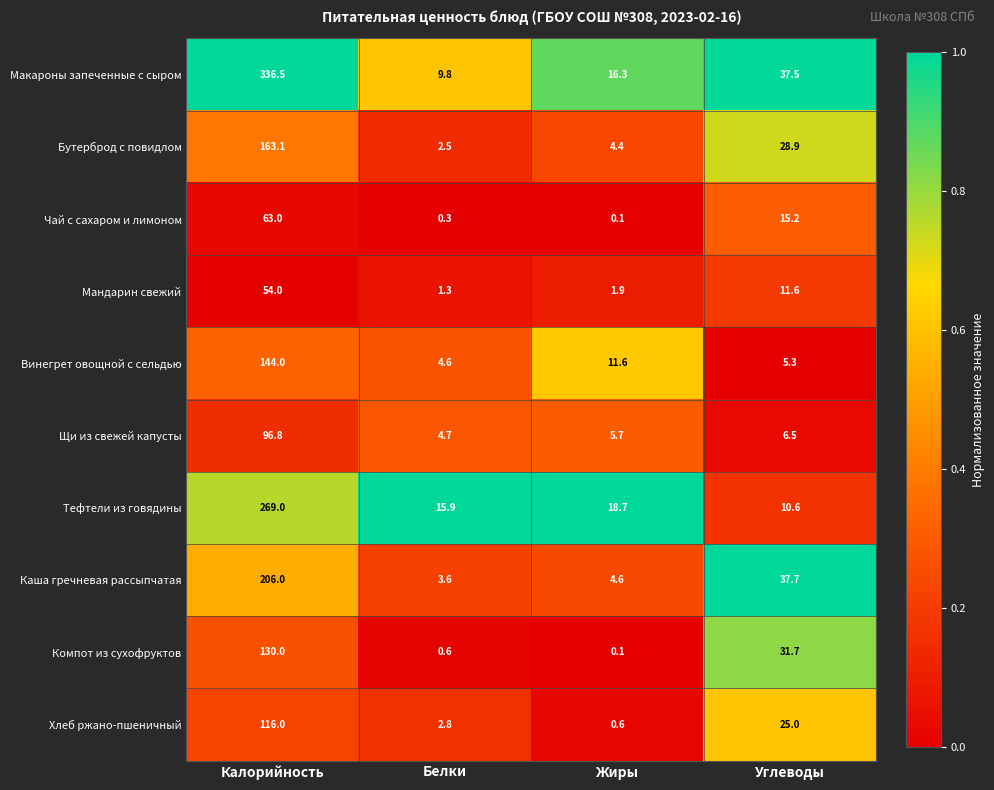

Which series changed the most between Белки and Жиры?

Винегрет овощной с сельдью